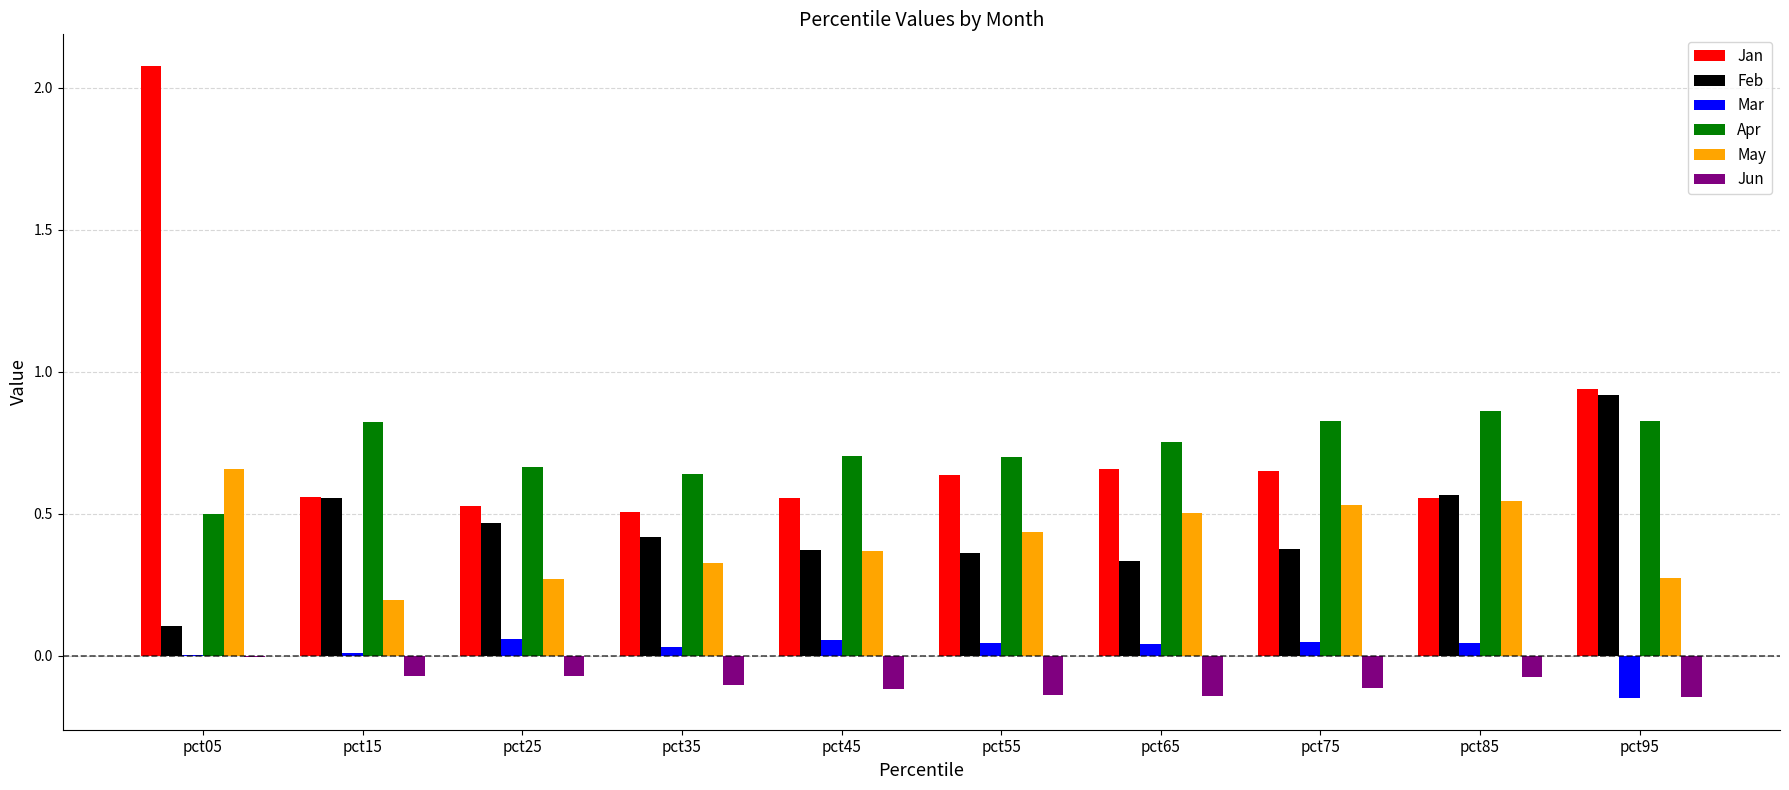

What is the sum of all Feb values?

4.5